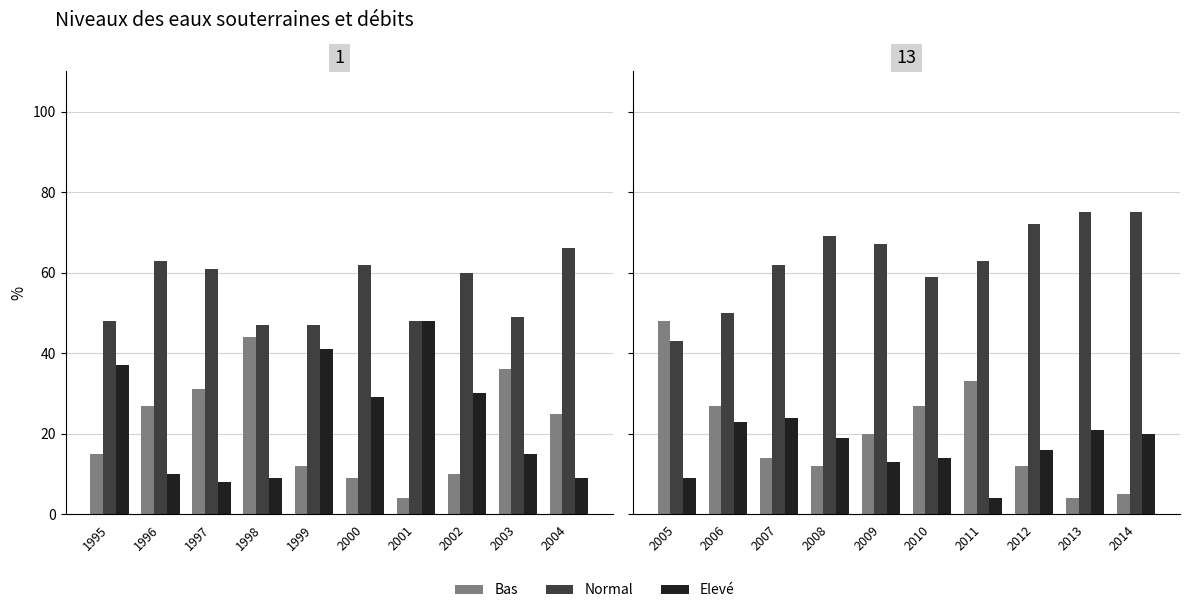

At which category is the sum across all series the highest?

2005